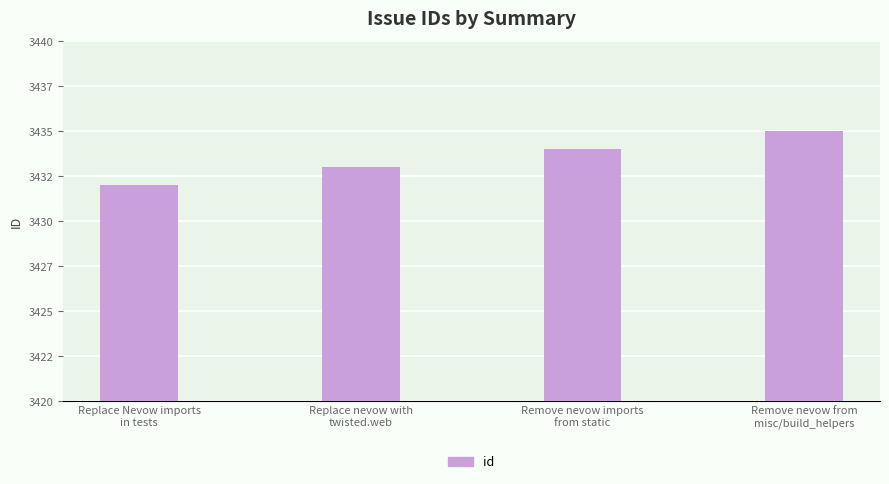

What is the change in value from Replace Nevow imports
in tests to Replace nevow with
twisted.web?

+1